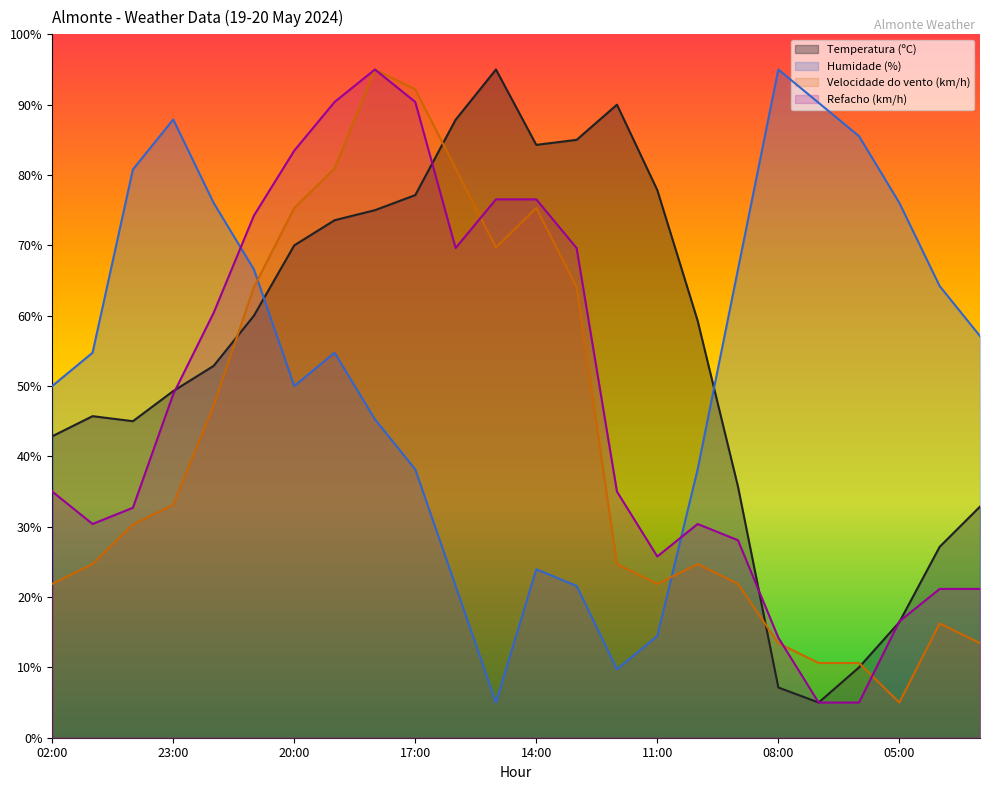

At which label does Refacho (km/h) first exceed 35?

23:00